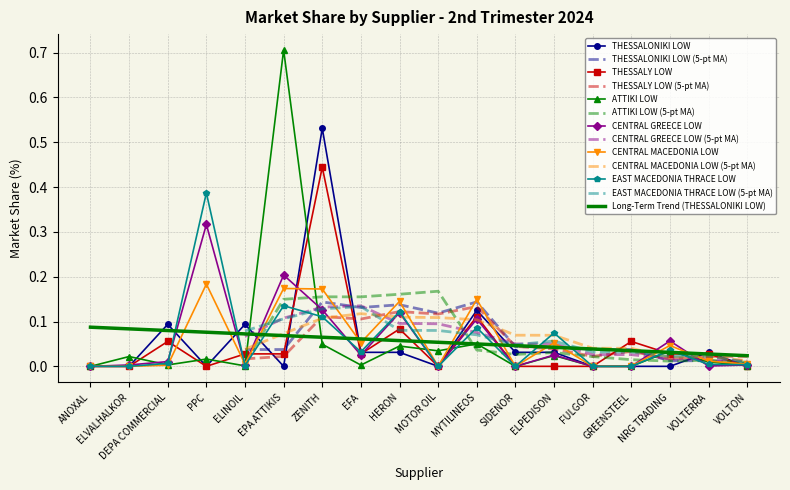

True or false: EAST MACEDONIA THRACE LOW has more than 0 points higher than both neighbors.

True